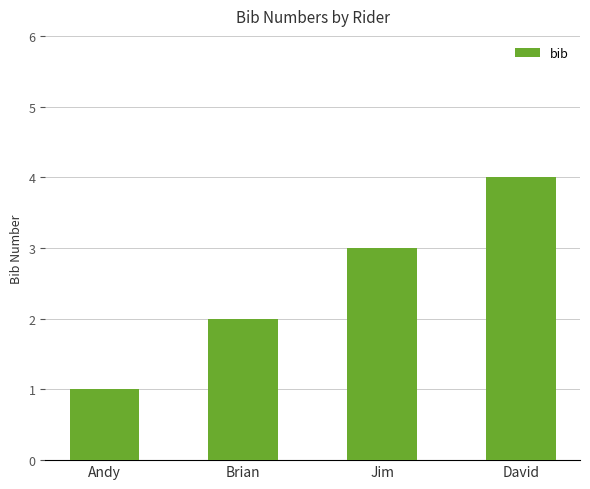

What is the minimum value shown in the chart?

1